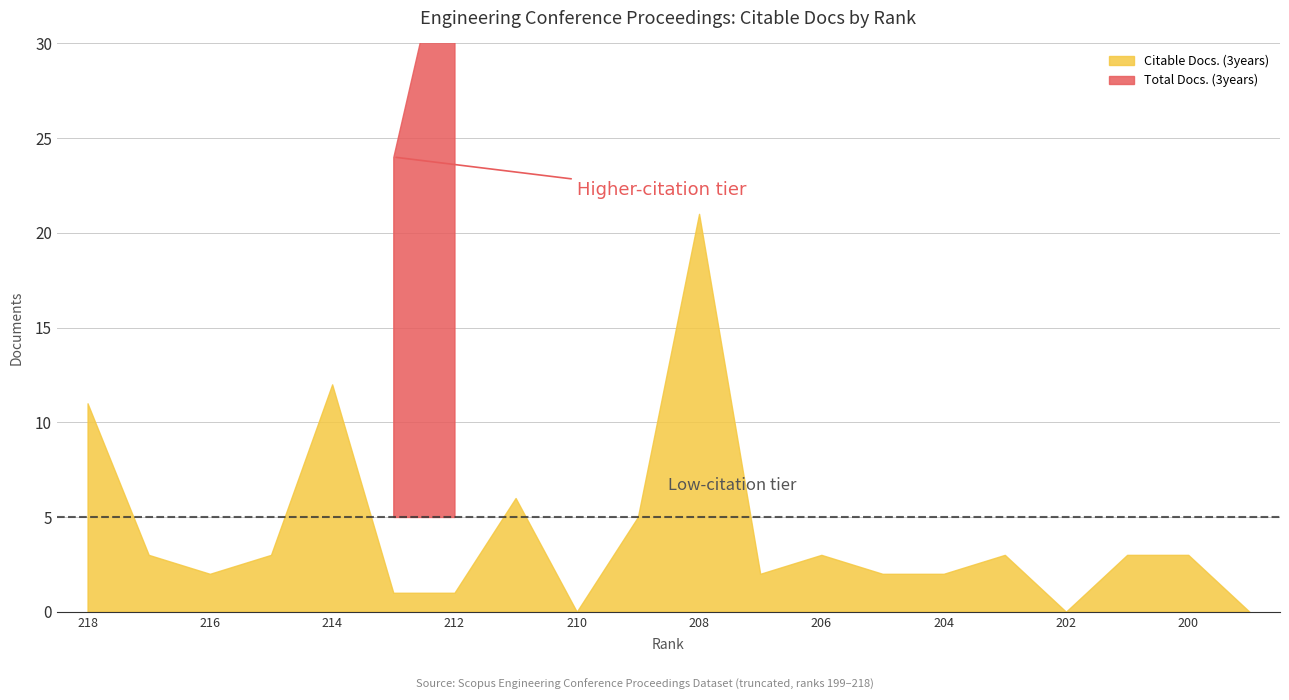

What is the highest value of the Total Docs. (3years) series?

38